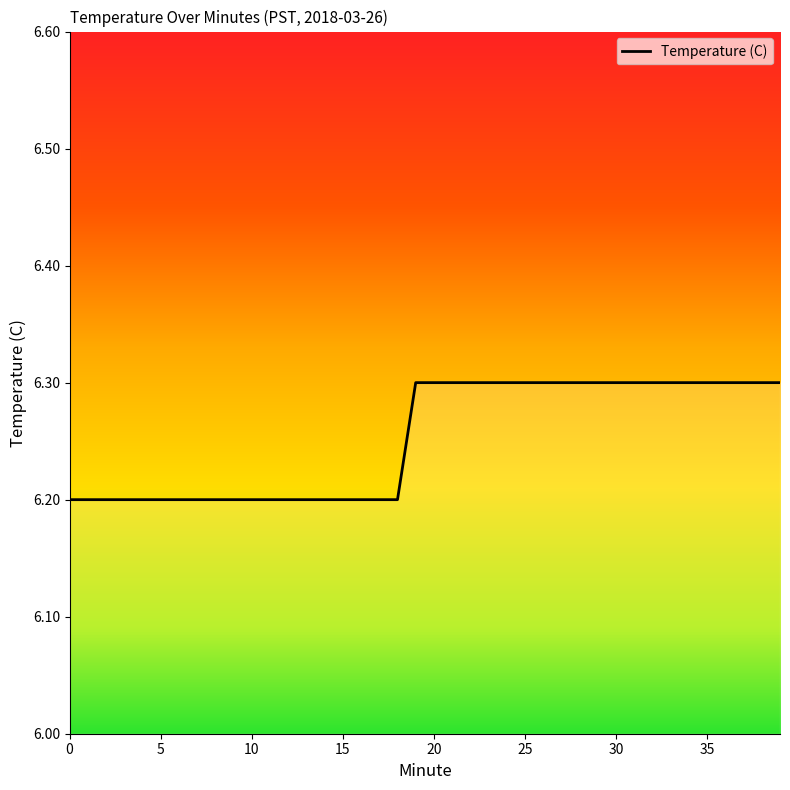

What is the greatest value displayed?

6.3